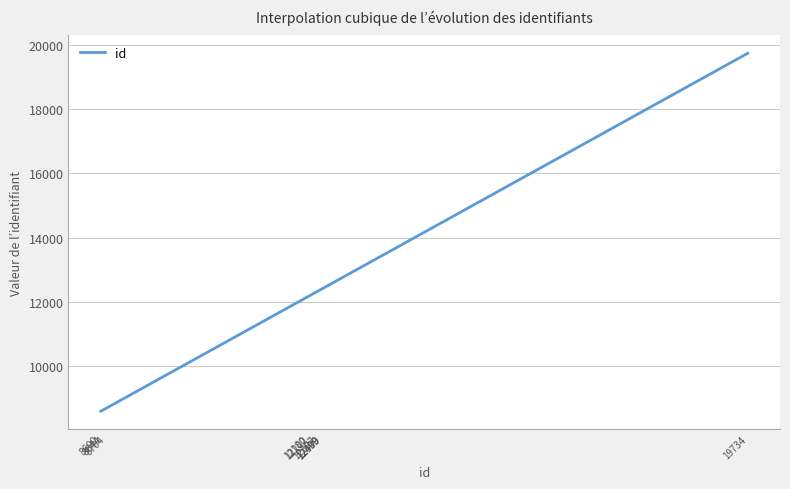

What is the difference between the maximum and minimum values?

11134.0